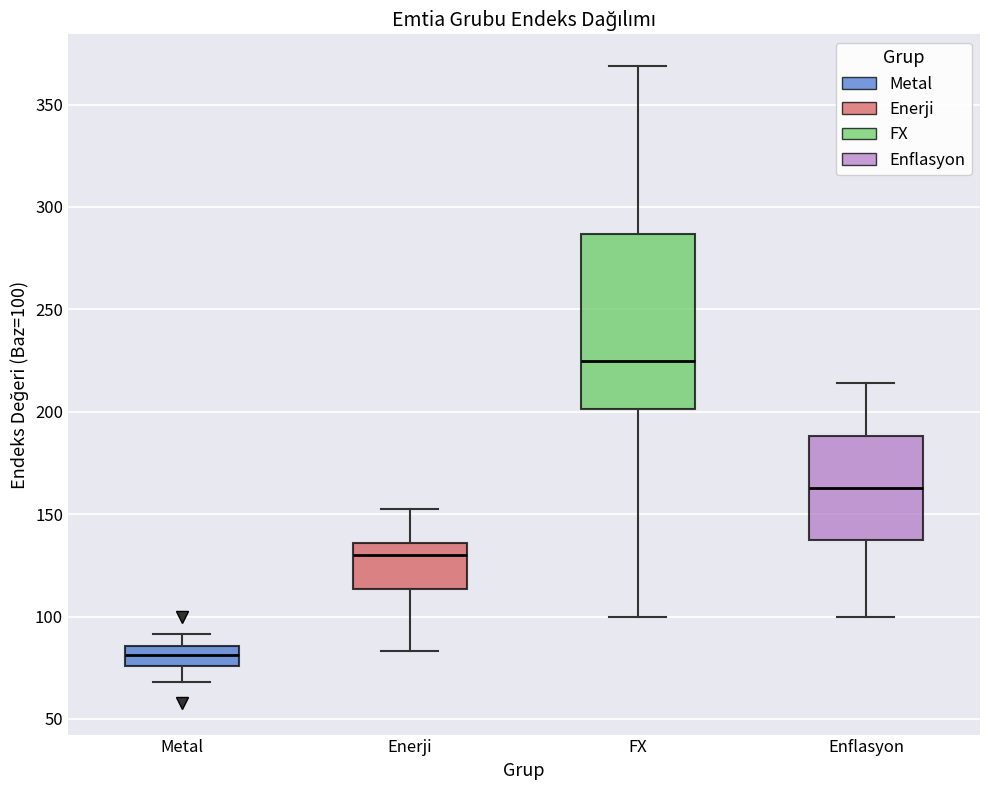

Where does the median line of the box for Enerji sit on the y-axis? The values are not printed on the chart, so give them approximately, as read against the axis.

130